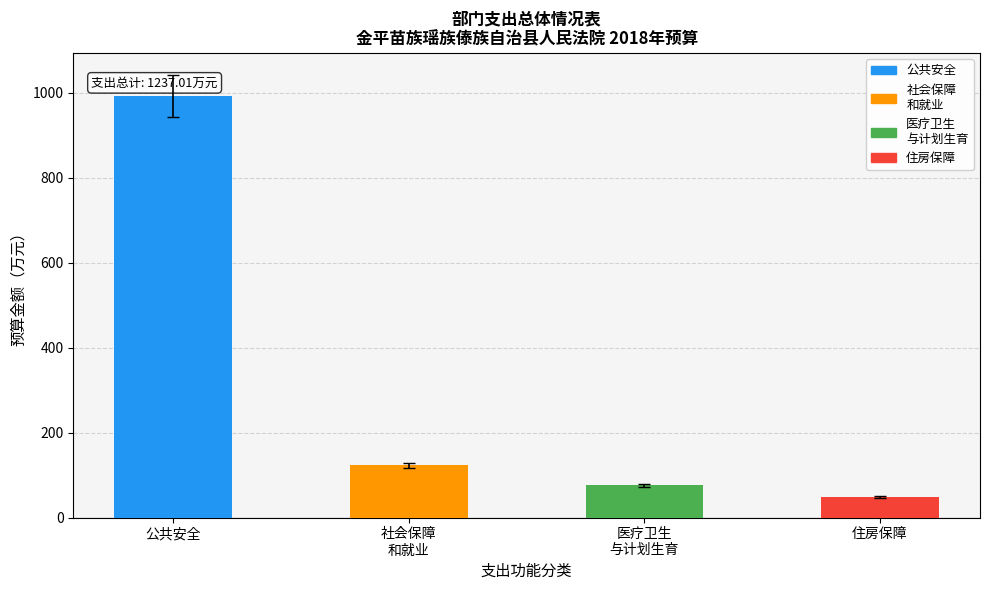

What is the value of the 2nd bar from the left?

122.8